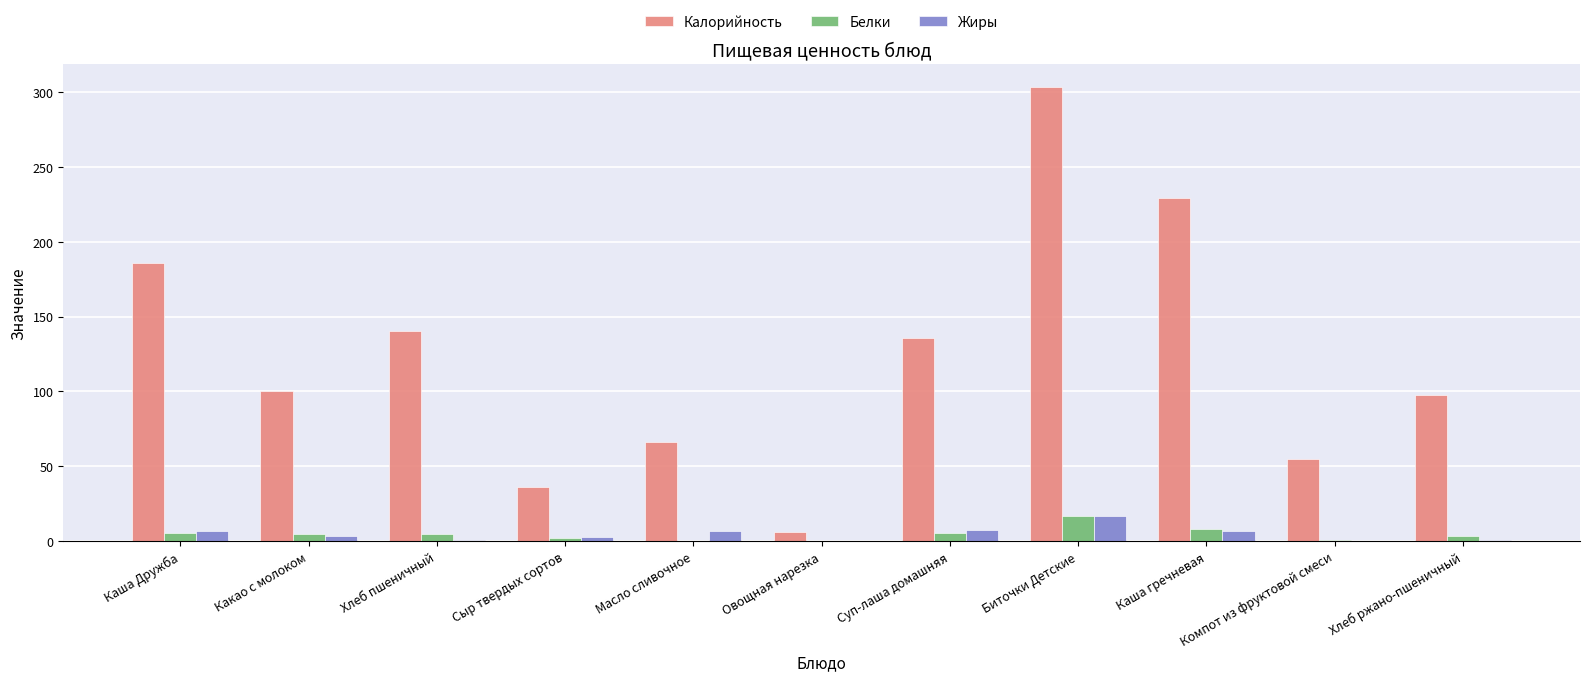

Which label corresponds to the largest value in the chart?

Биточки Детские